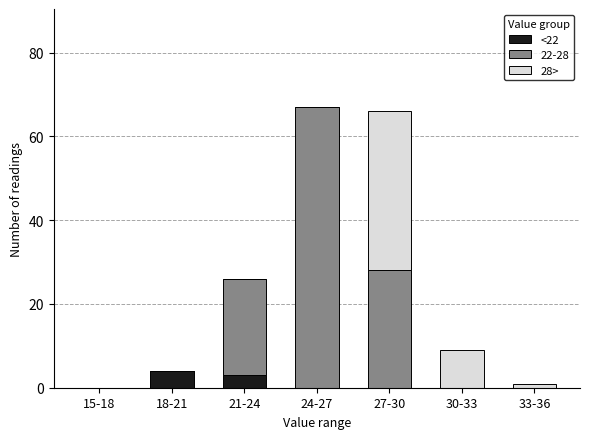

Reading left to right, list the values for the <22 series.

15-18=0	18-21=4	21-24=3	24-27=0	27-30=0	30-33=0	33-36=0